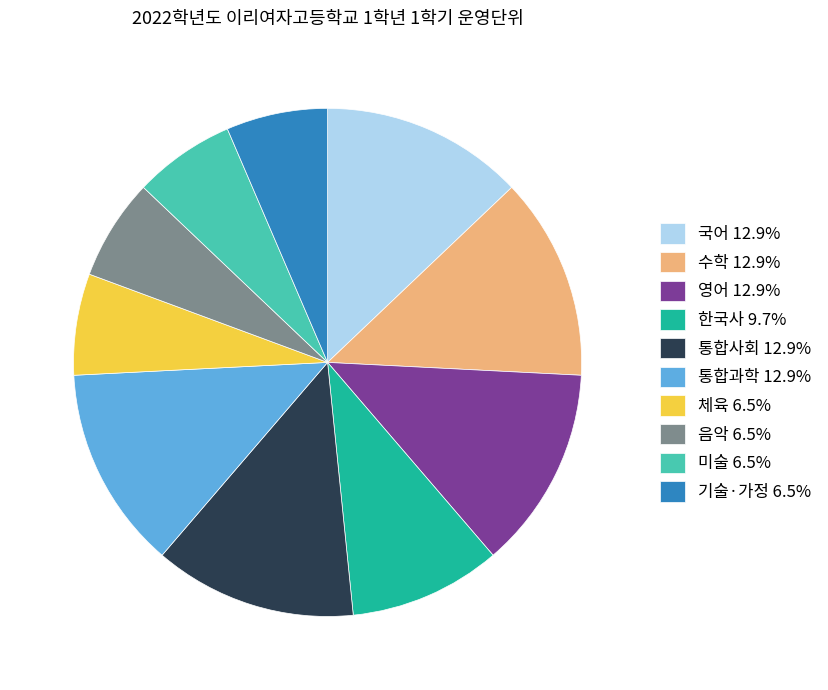

What is the ratio of the value at 통합과학 12.9% to the value at 한국사 9.7%?

1.3